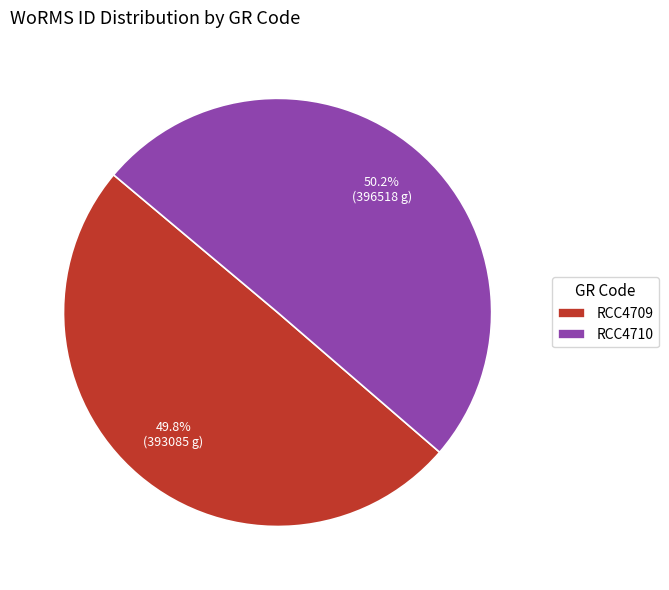

Is there a majority slice in this chart?

Yes